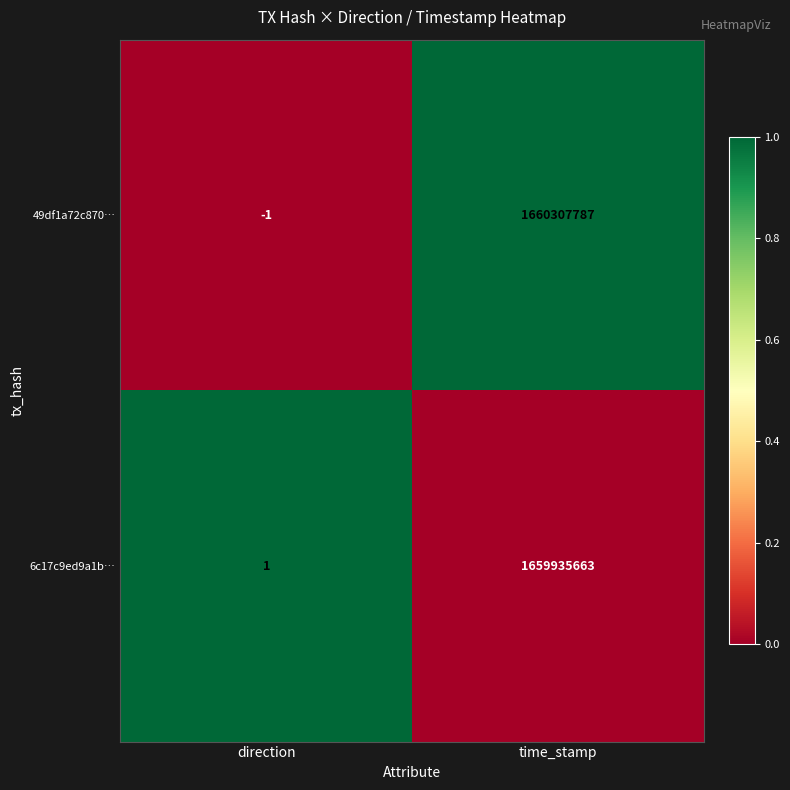

The value of 6c17c9ed9a1b… at time_stamp is 404865814. True or false?

False